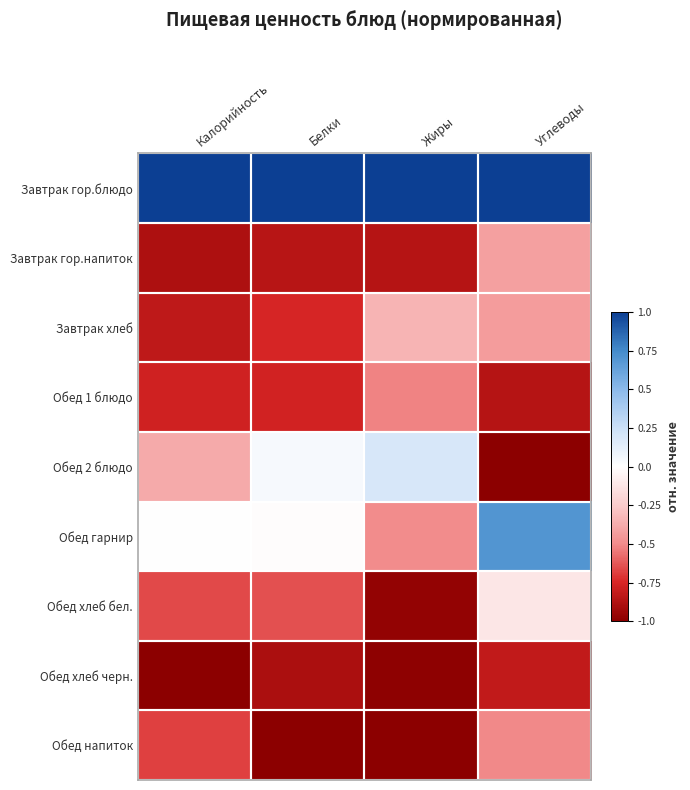

Reading left to right, what are all the values shown in this chart?

Завтрак гор.блюдо: Калорийность=1.0	Белки=1.0	Жиры=1.0	Углеводы=1.0
Завтрак гор.напиток: Калорийность=-0.9	Белки=-0.9	Жиры=-0.9	Углеводы=-0.4
Завтрак хлеб: Калорийность=-0.8	Белки=-0.8	Жиры=-0.3	Углеводы=-0.4
Обед 1 блюдо: Калорийность=-0.8	Белки=-0.8	Жиры=-0.5	Углеводы=-0.9
Обед 2 блюдо: Калорийность=-0.4	Белки=0.0	Жиры=0.2	Углеводы=-1.0
Обед гарнир: Калорийность=-0.0	Белки=-0.0	Жиры=-0.5	Углеводы=0.7
Обед хлеб бел.: Калорийность=-0.7	Белки=-0.6	Жиры=-1.0	Углеводы=-0.1
Обед хлеб черн.: Калорийность=-1.0	Белки=-0.9	Жиры=-1.0	Углеводы=-0.8
Обед напиток: Калорийность=-0.7	Белки=-1.0	Жиры=-1.0	Углеводы=-0.5